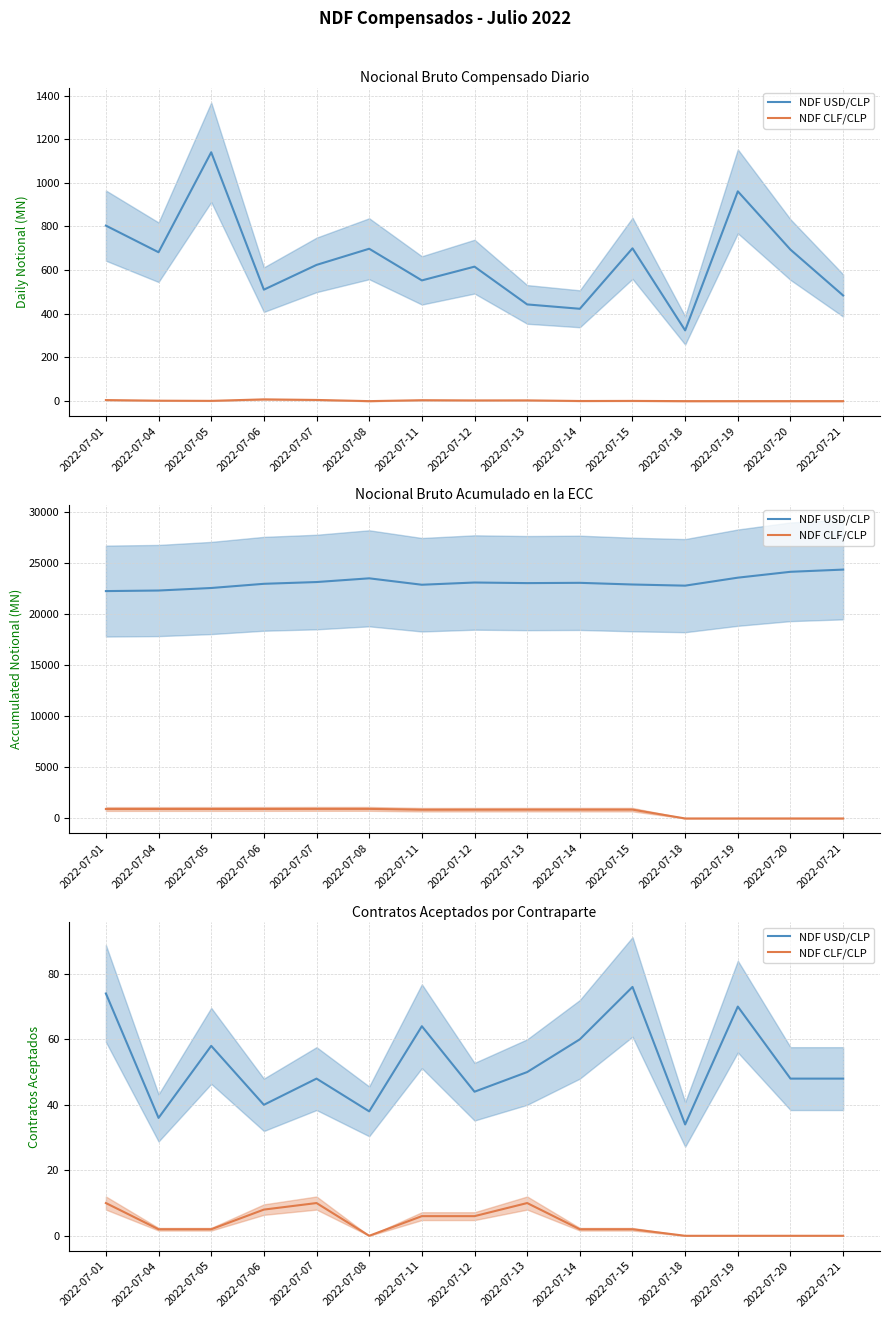

Is the value of NDF USD/CLP at 2022-07-15 greater than the value of NDF CLF/CLP at 2022-07-19?

Yes